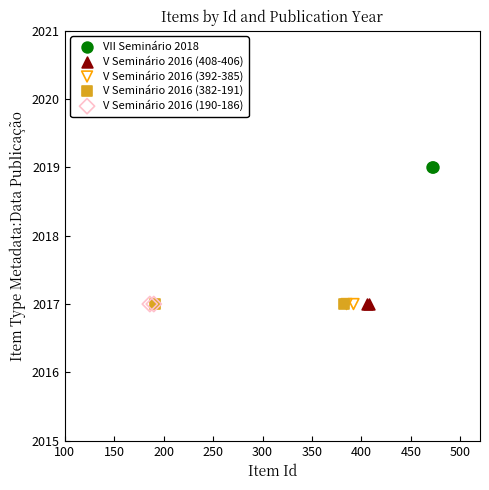

What are all the series names shown in the legend?

VII Seminário 2018, V Seminário 2016 (408-406), V Seminário 2016 (392-385), V Seminário 2016 (382-191), V Seminário 2016 (190-186)